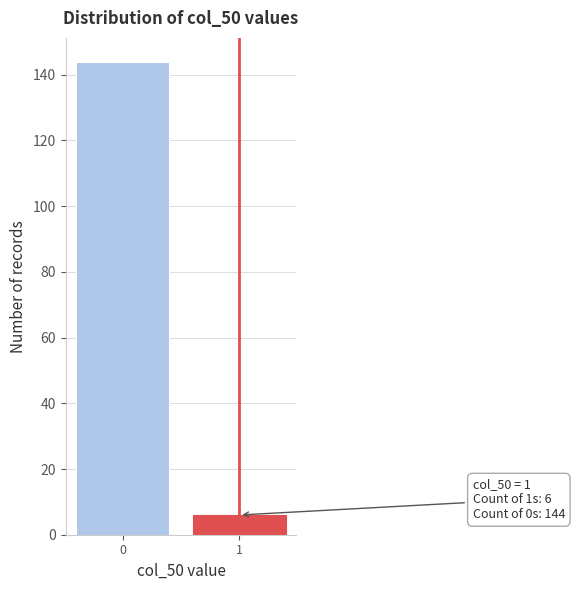

Reading right to left, list all the values displayed in this chart.

6	144